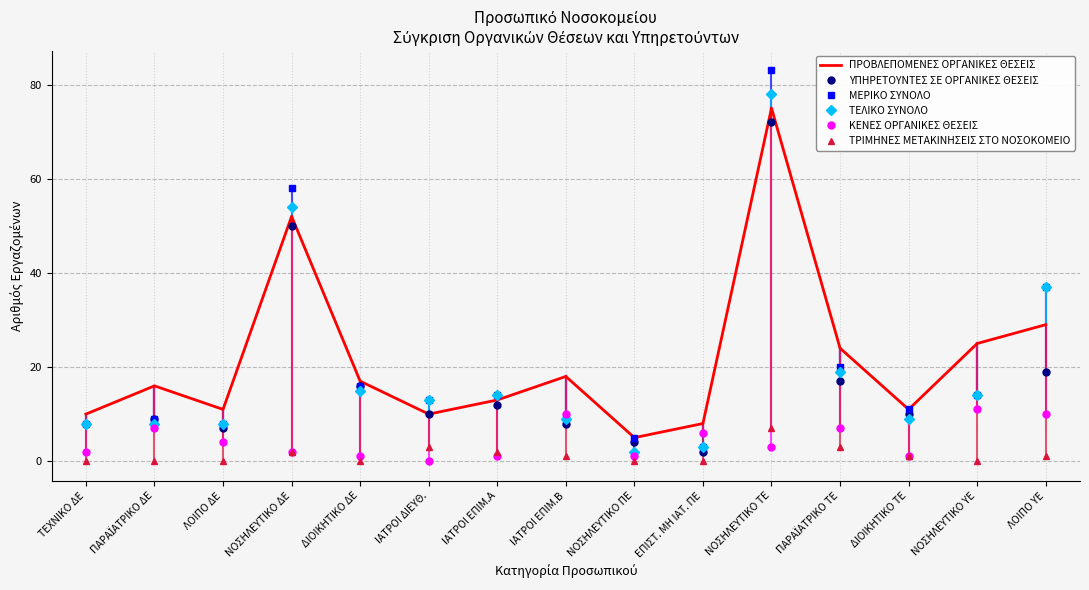

What is the lowest value of the ΠΡΟΒΛΕΠΟΜΕΝΕΣ ΟΡΓΑΝΙΚΕΣ ΘΕΣΕΙΣ series?

5